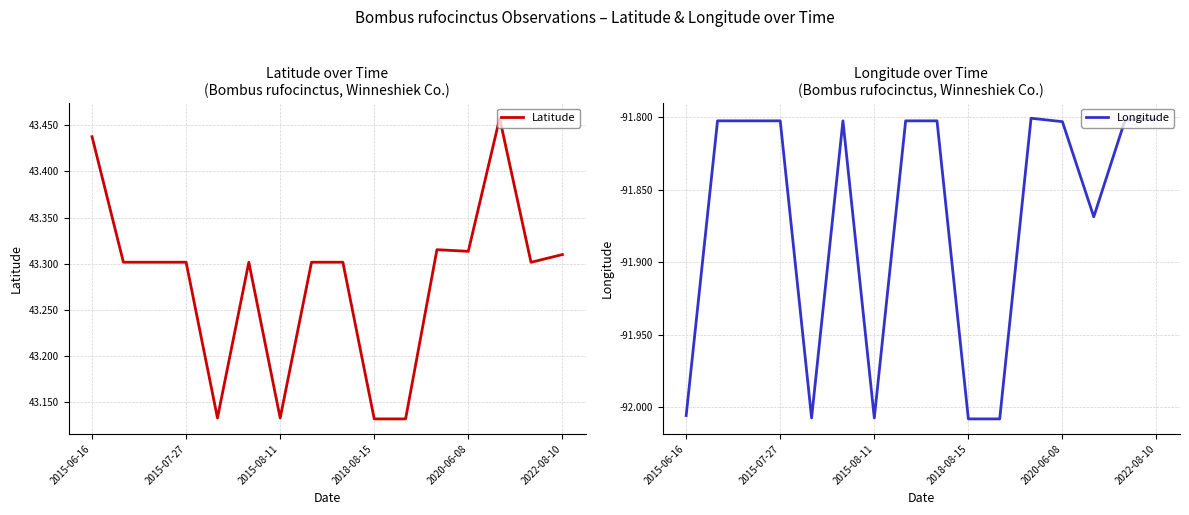

Is it true that Latitude equals 18.8 at 2015-08-11?

False